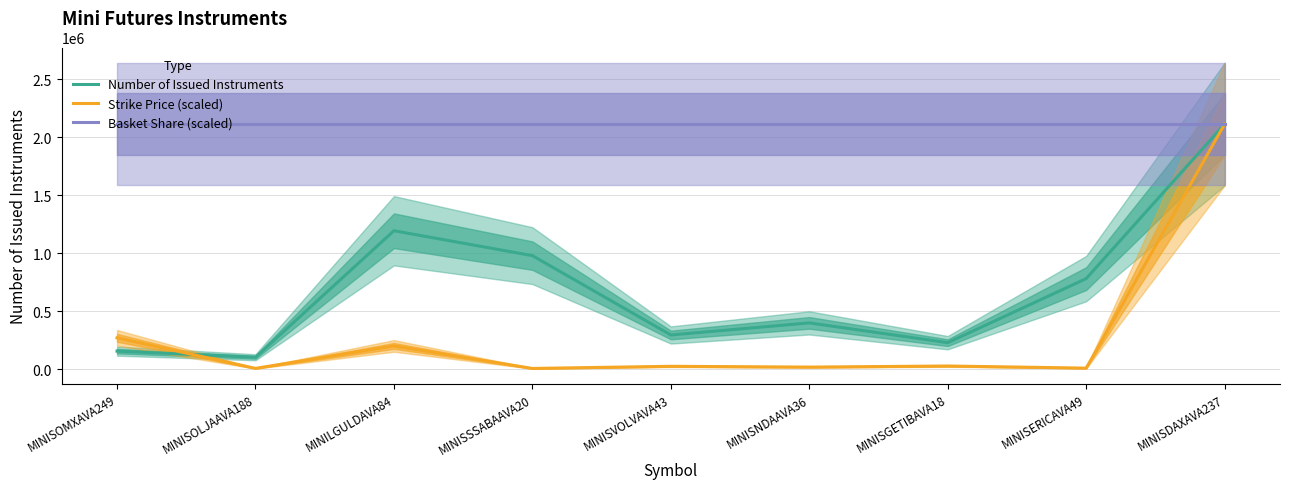

What are all the series names shown in the legend?

Number of Issued Instruments, Strike Price (scaled), Basket Share (scaled)